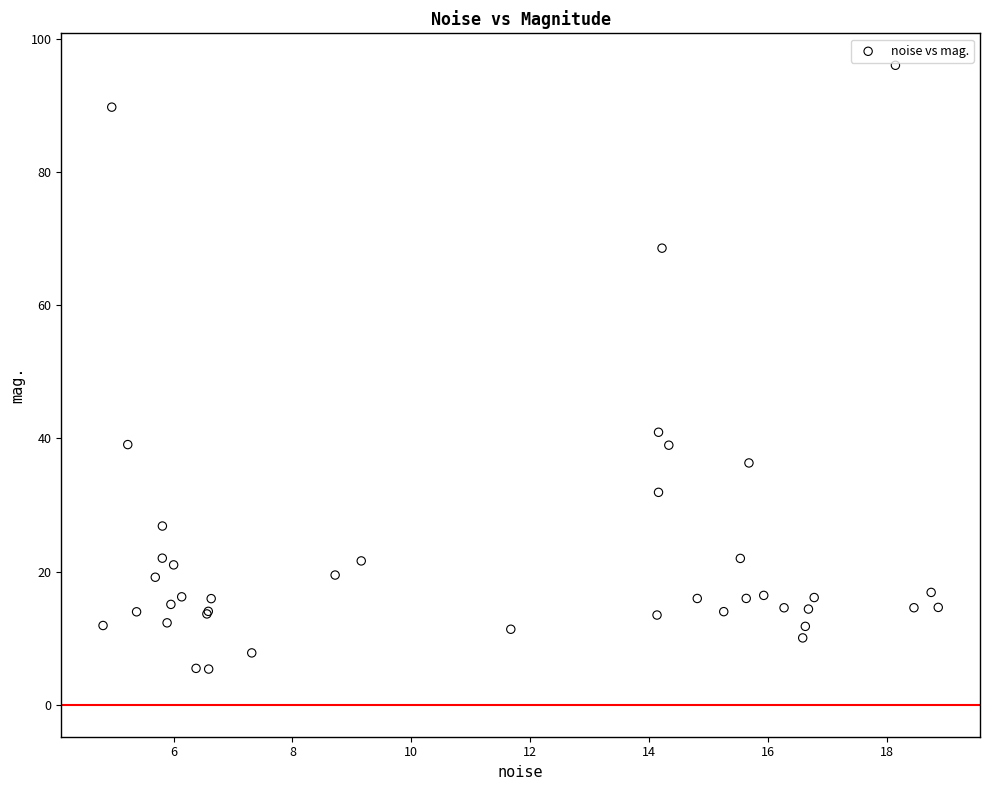

What Y value in the scatter plot is closest to 50?

40.9